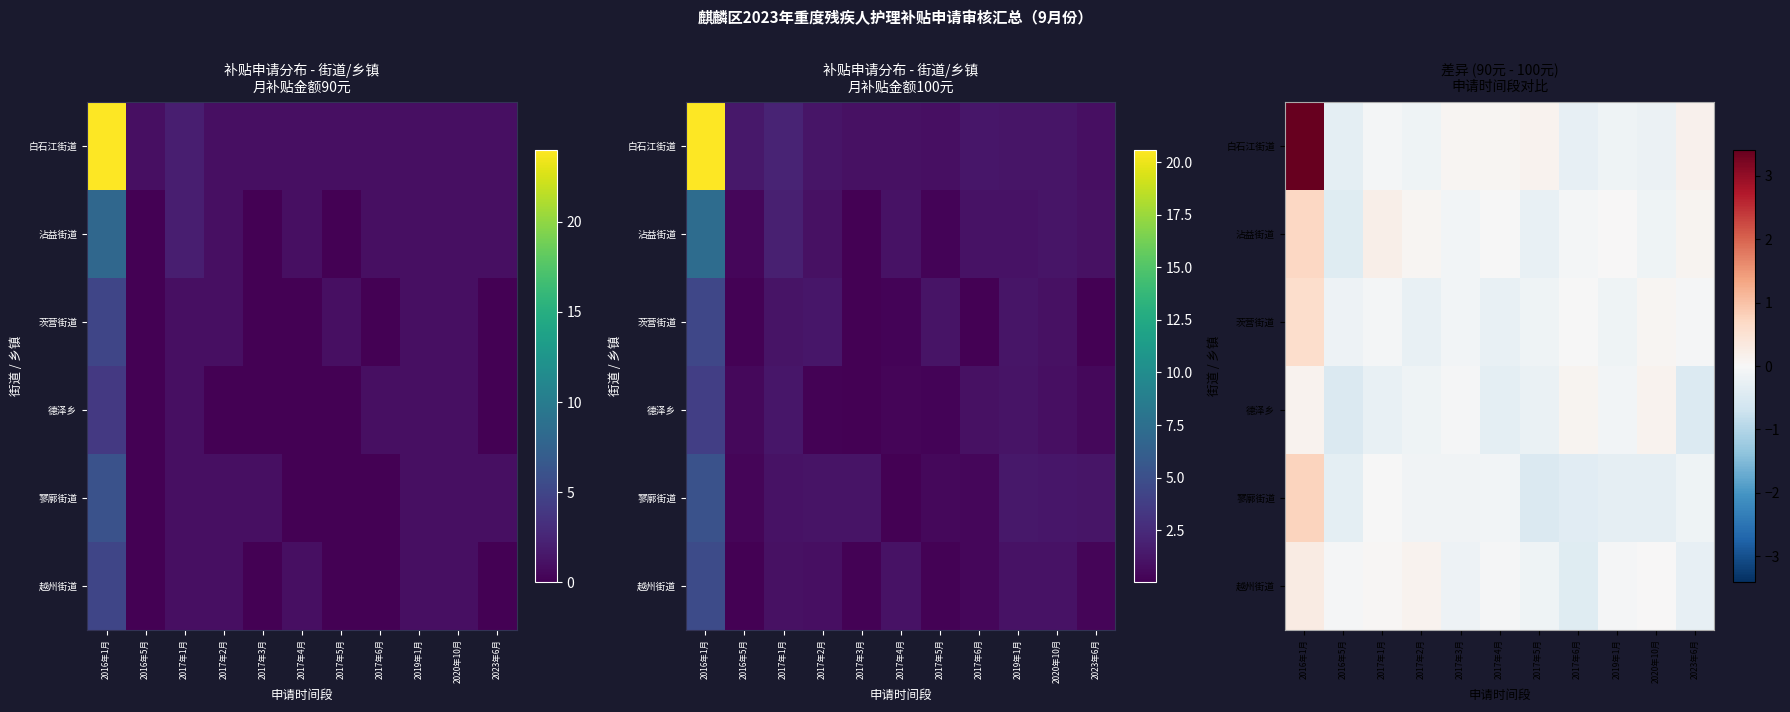

How many series are shown in this chart?

6